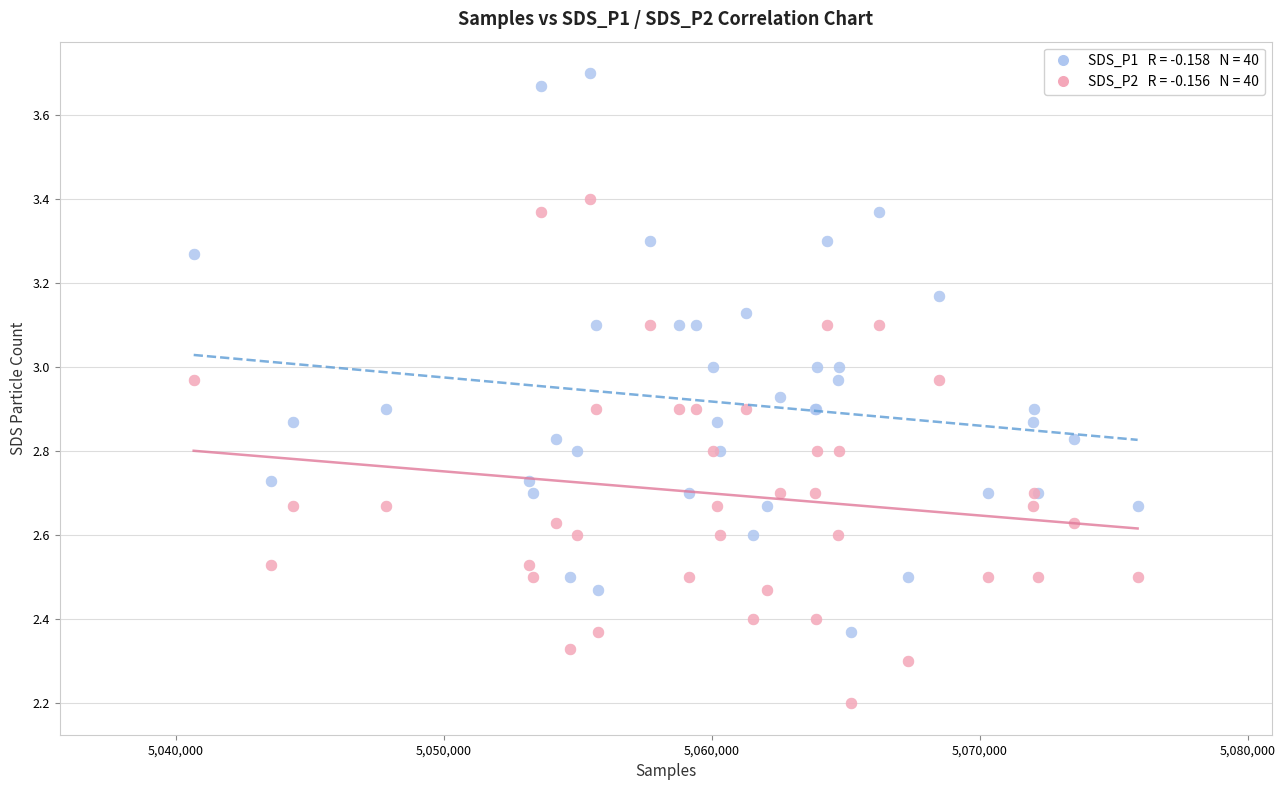

Across all series, what Y value is closest to 2?

2.2